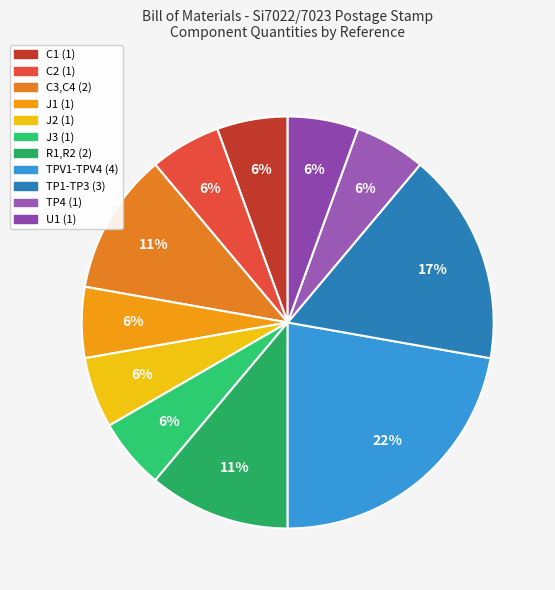

Do C2 and TPV1-TPV4 together represent more than half of the pie?

No